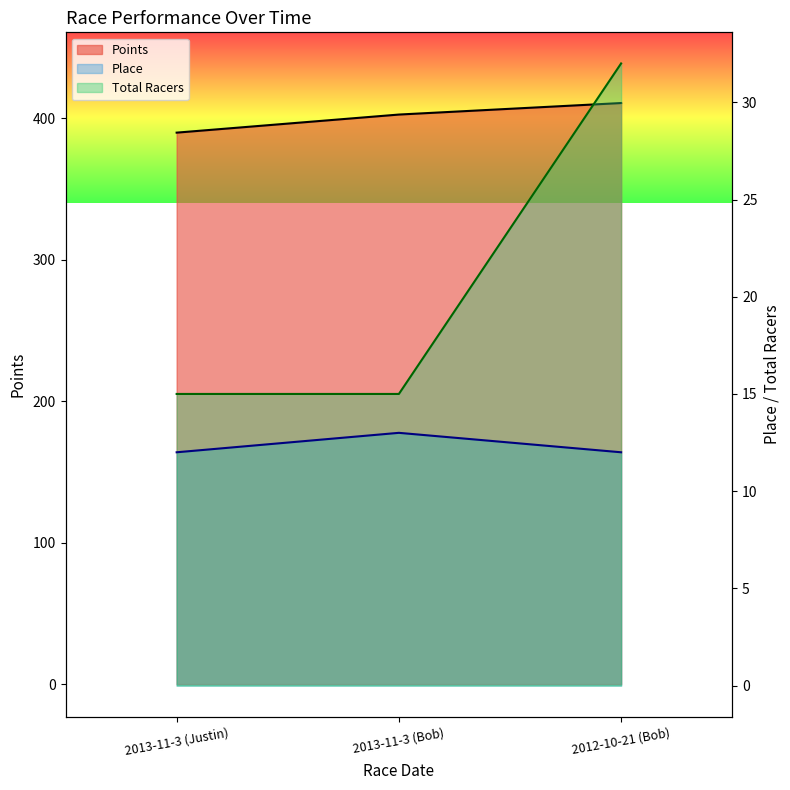

The value of Points at 2013-11-3 (Bob) is 128.5. True or false?

False